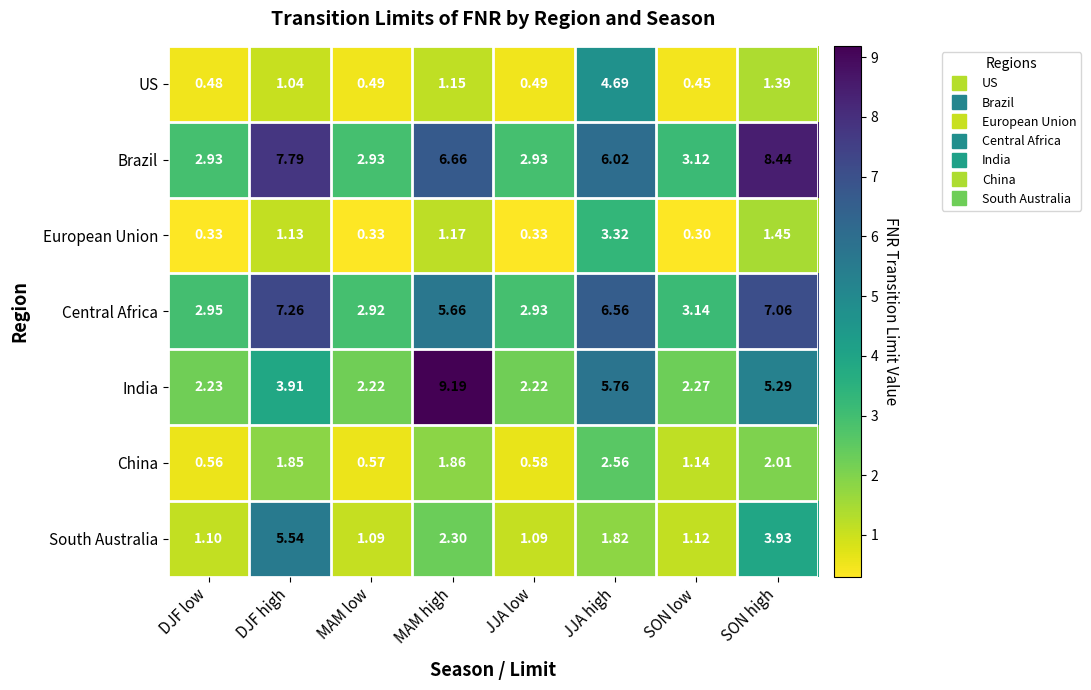

Which series has the largest range (max minus min)?

India